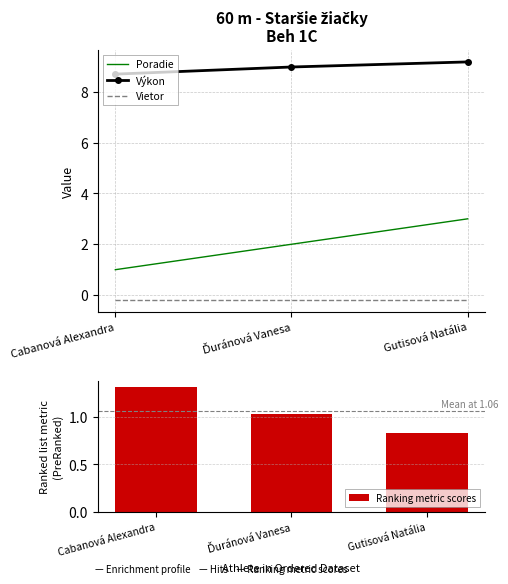

How many distinct data groups are displayed?

4